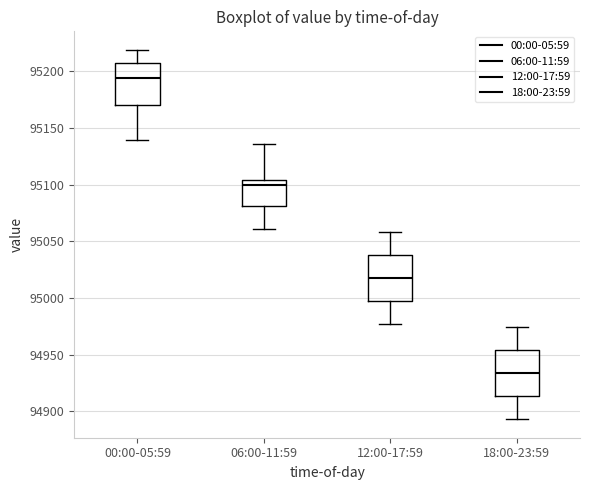

Where is the upper edge of the box for 00:00-05:59 on the y-axis? The values are not printed on the chart, so give them approximately, as read against the axis.

95205